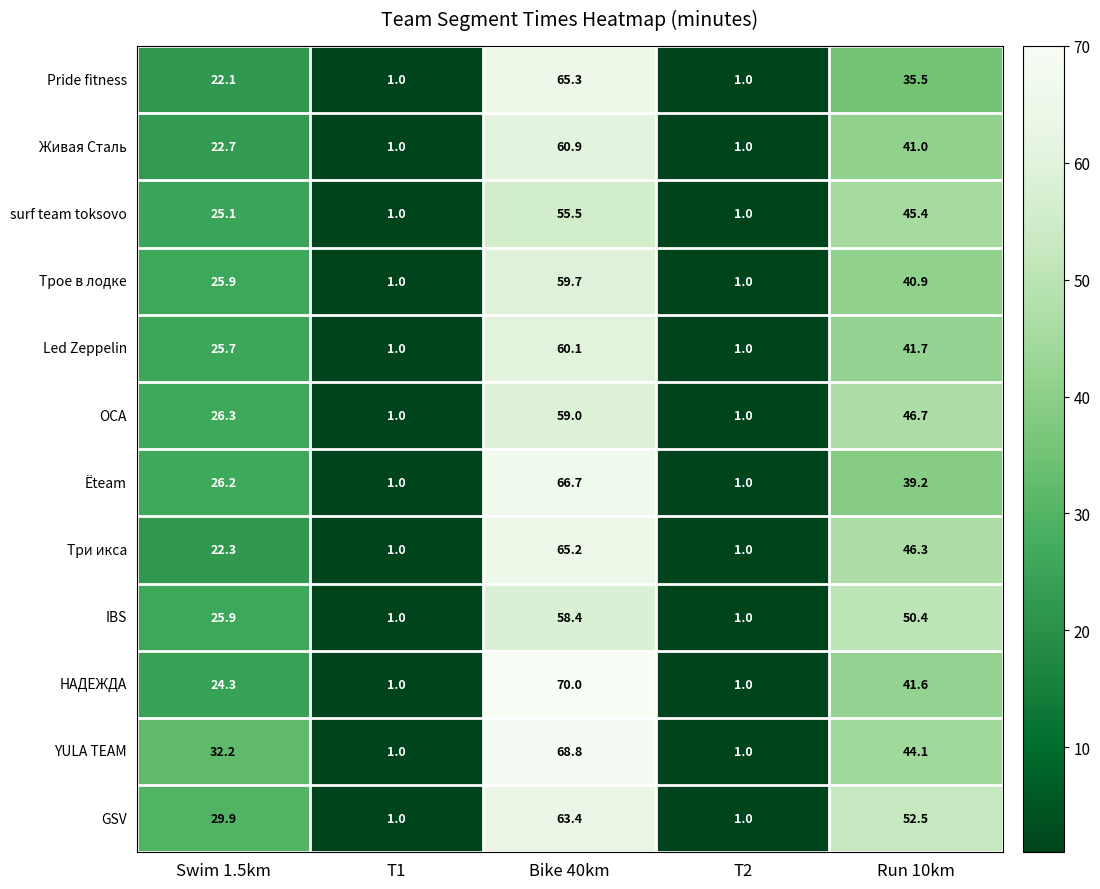

What is the maximum value for GSV?

63.4